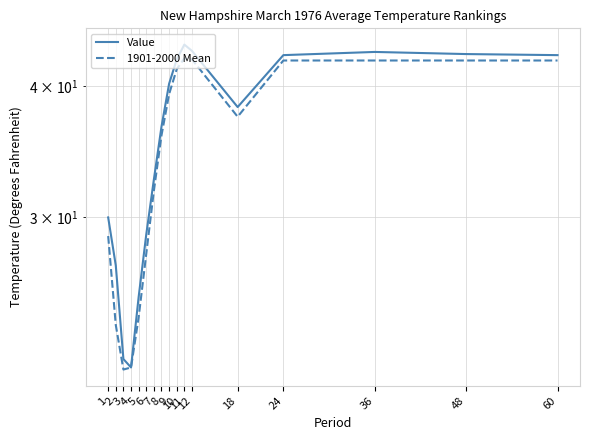

List the labels in order of 1901-2000 Mean value, smallest first.

3, 4, 2, 5, 6, 1, 7, 8, 18, 9, 10, 24, 36, 48, 60, 12, 11